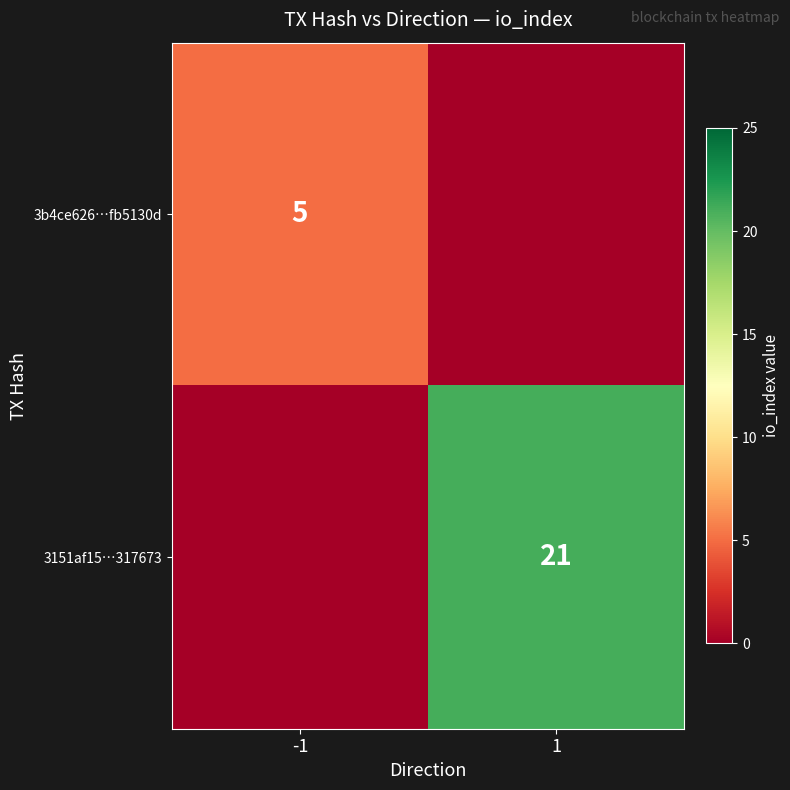

True or false: 3151af15…317673 has a value of 21 at 1.

True